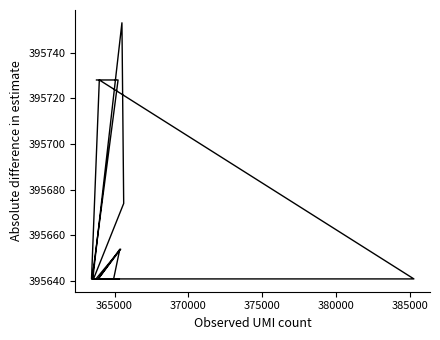

How many data points does each series have?

17